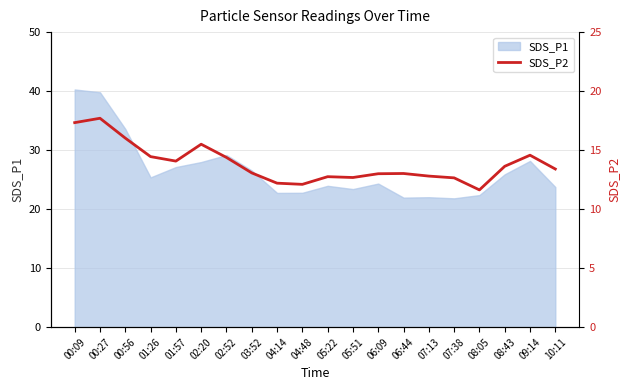

How many lines are shown in the chart?

1